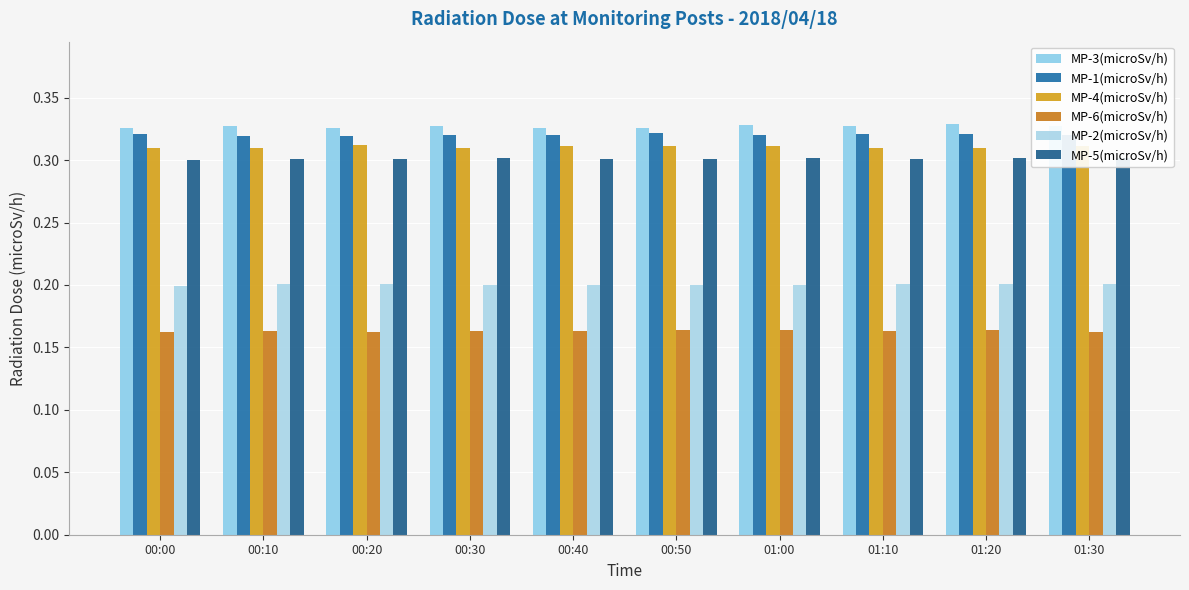

How many bars are there in each group?

6